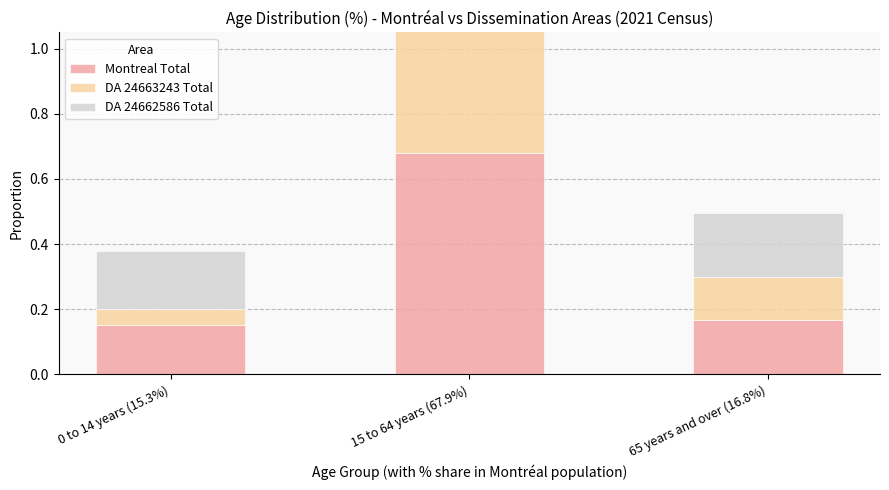

What are all the series names shown in the legend?

Montreal Total, DA 24663243 Total, DA 24662586 Total